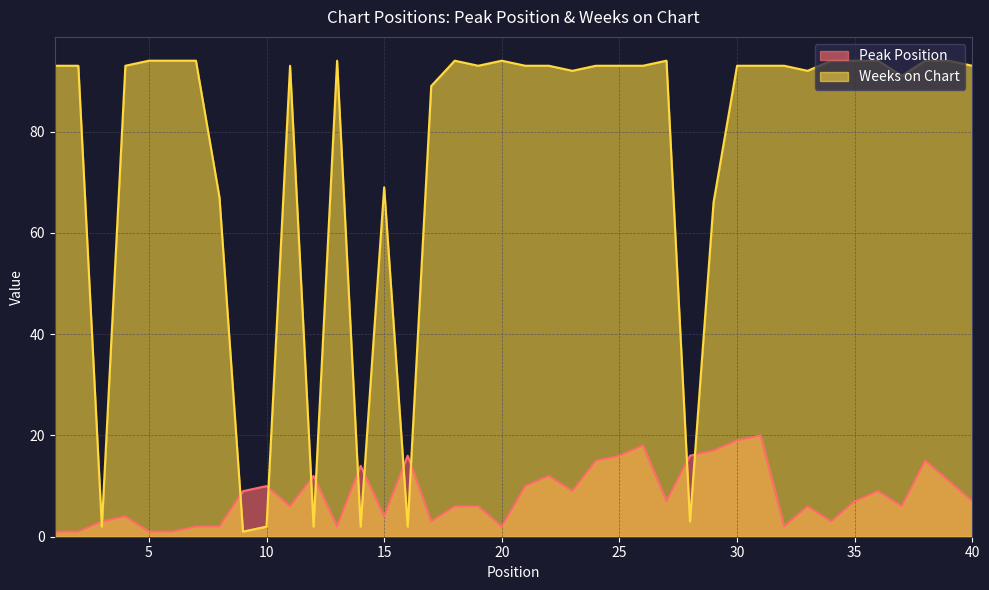

What is the sum of all Peak Position values?

330